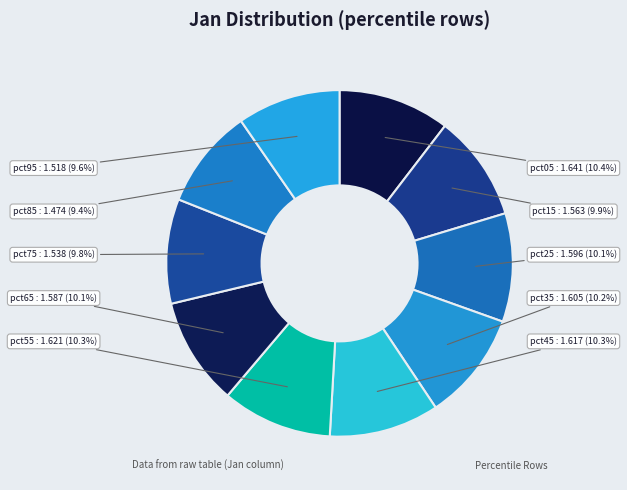

Which category has the smallest portion of the pie?

pct85